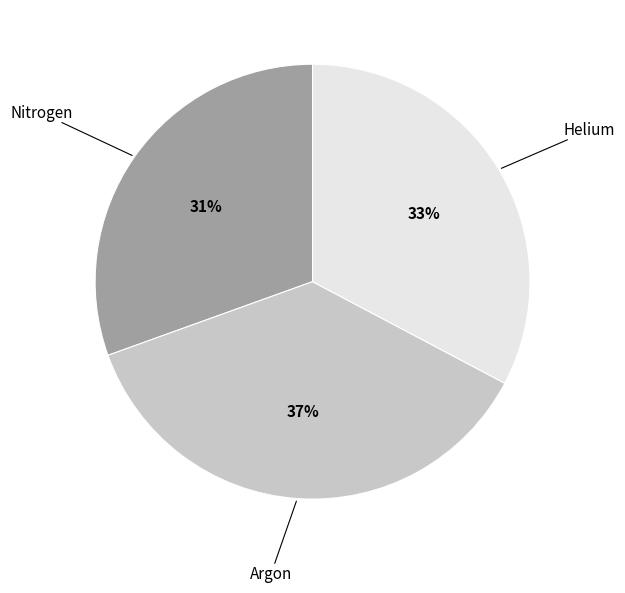

Does any single category account for the majority?

No